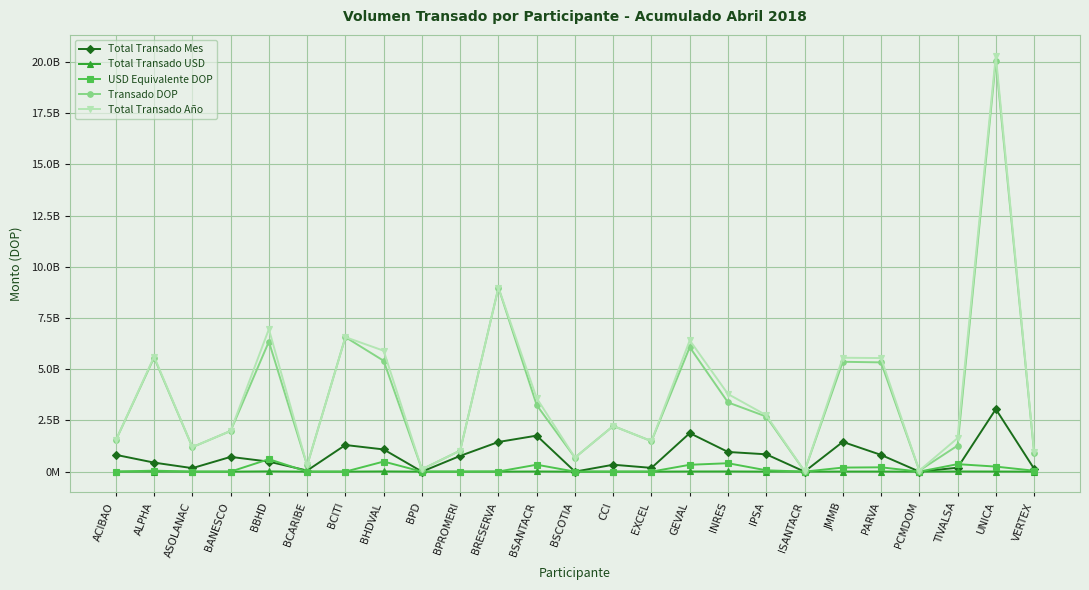

At which category does the chart reach its minimum across all series?

BPD